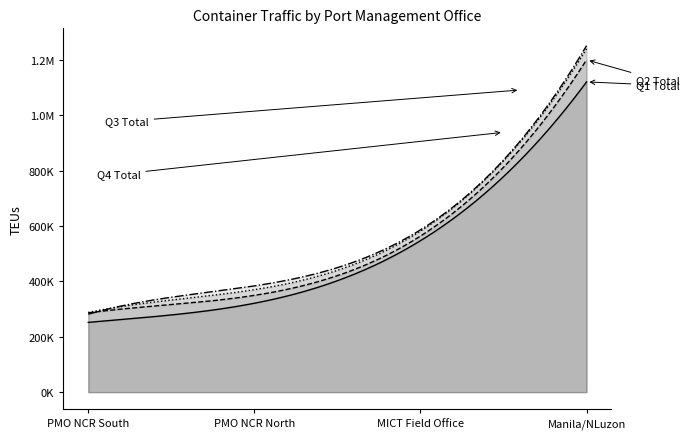

How many categories are shown in the chart?

4